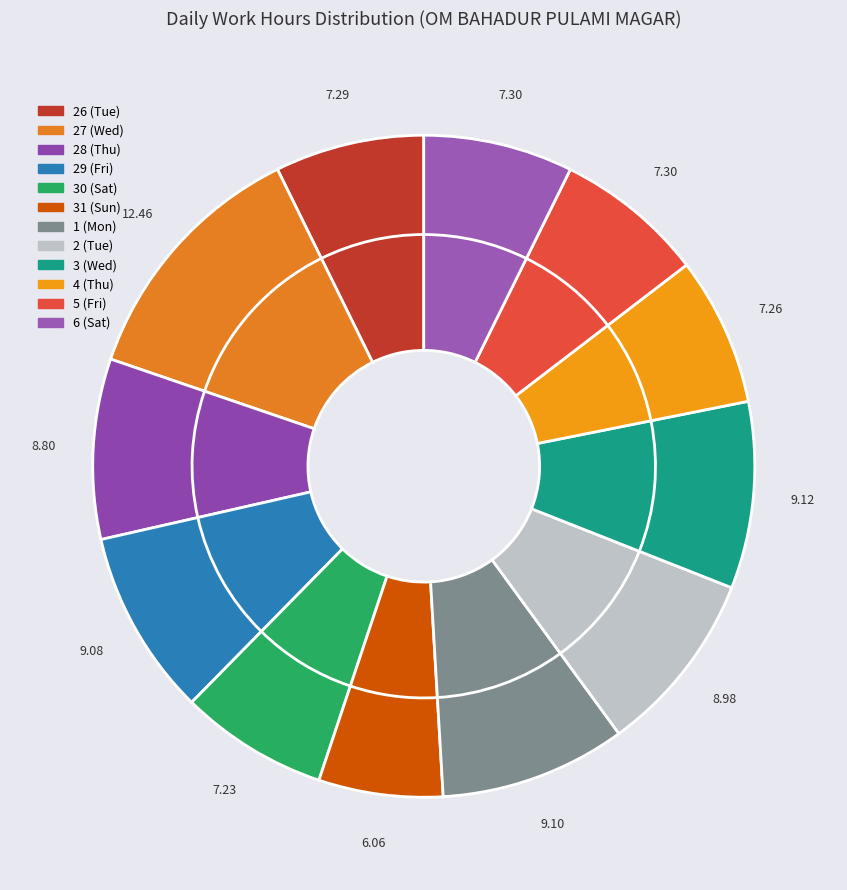

What portion of the pie excludes 4 (Thu)?

92.7%